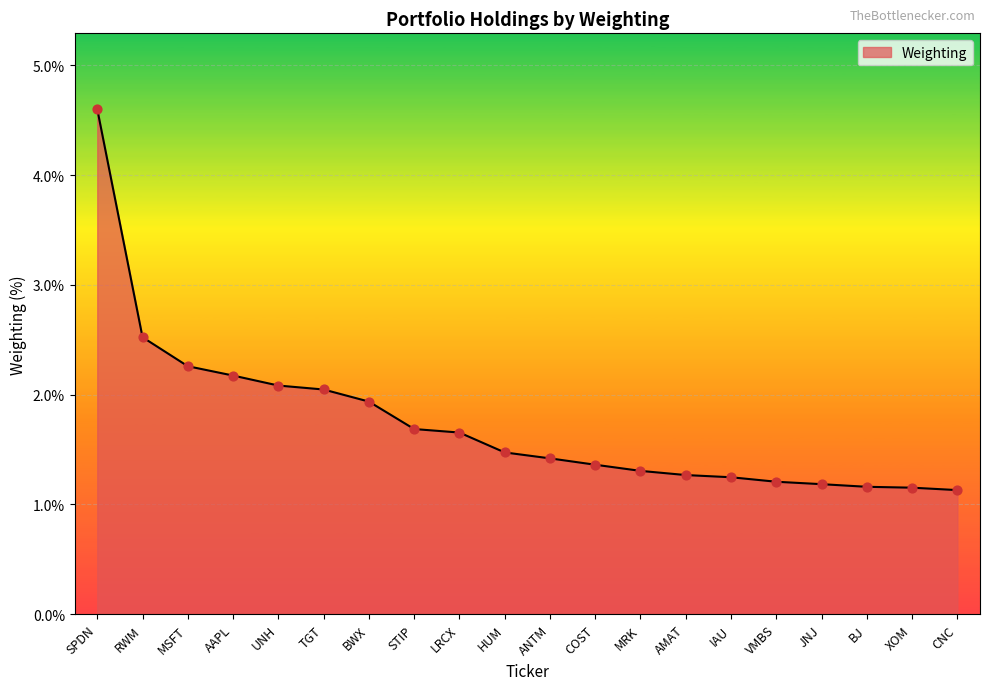

Between ANTM and SPDN, which is larger?

SPDN